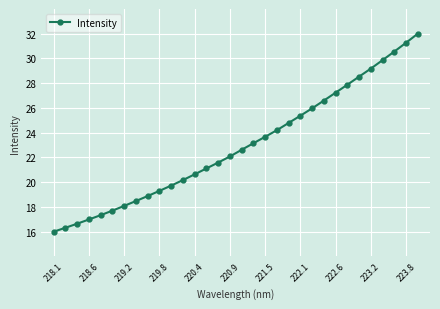

What is the value of the 21st point from the left?

24.8